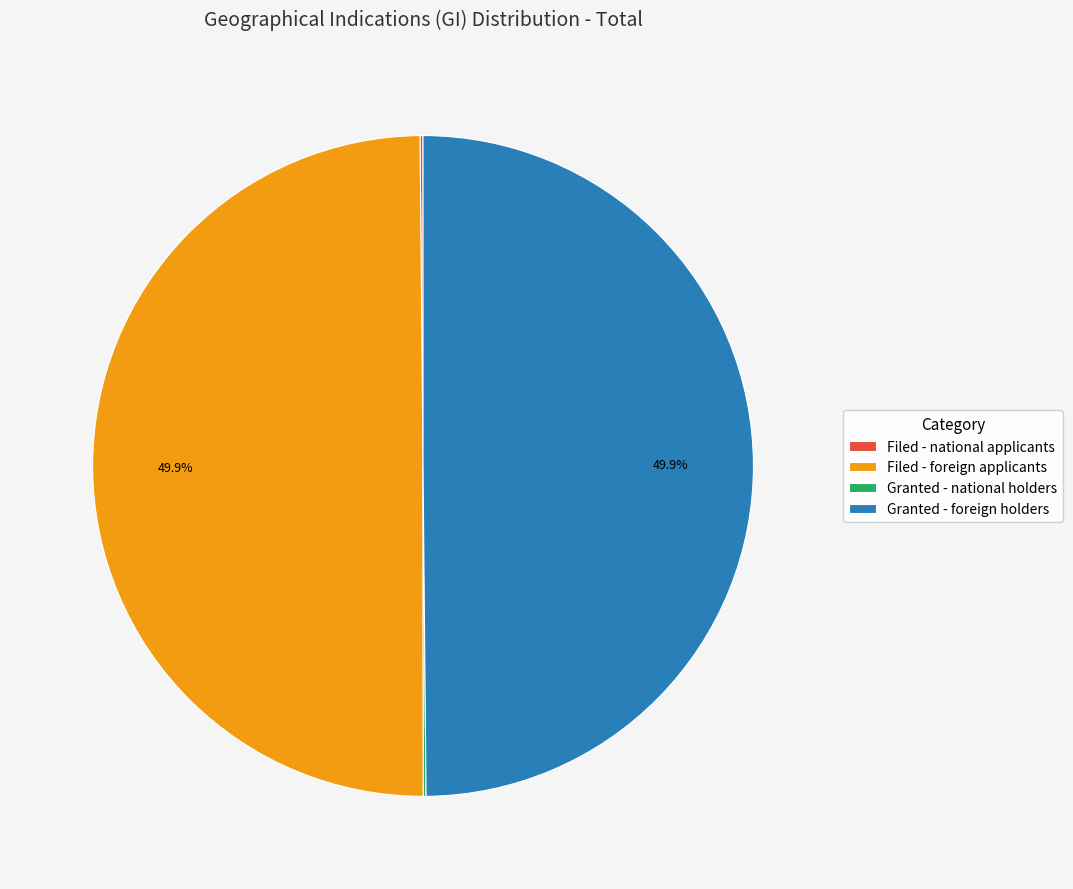

How much of the chart is everything except Filed - foreign applicants?

50.1%